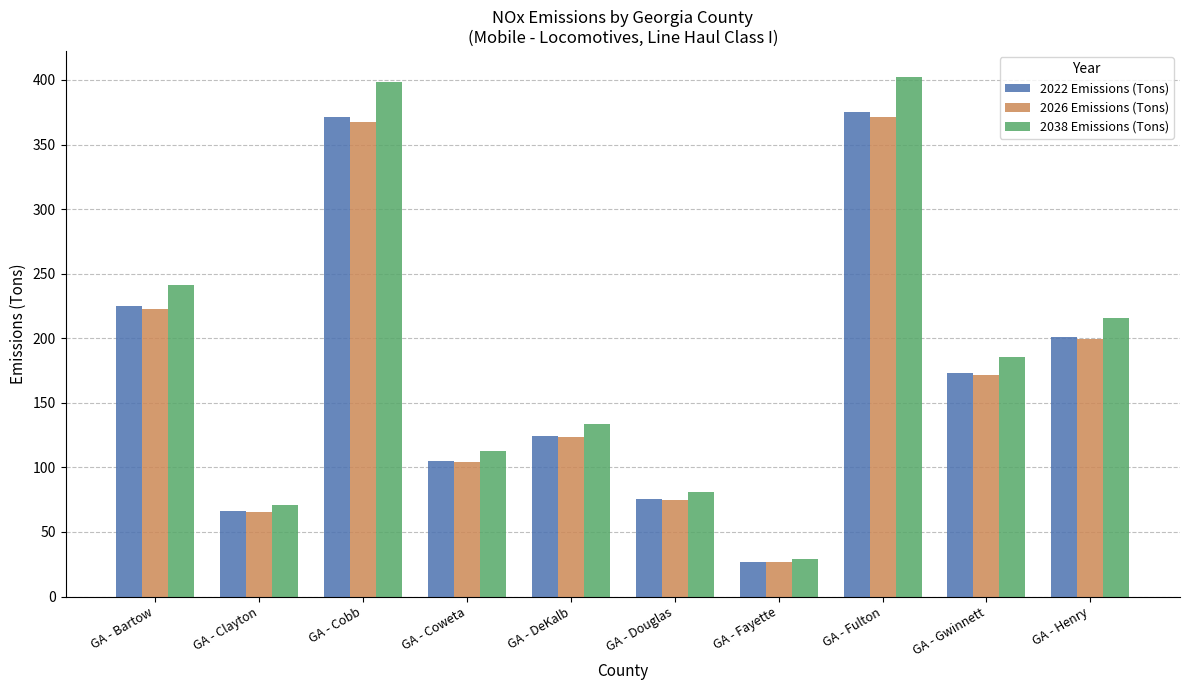

Does the chart contain any negative values?

No